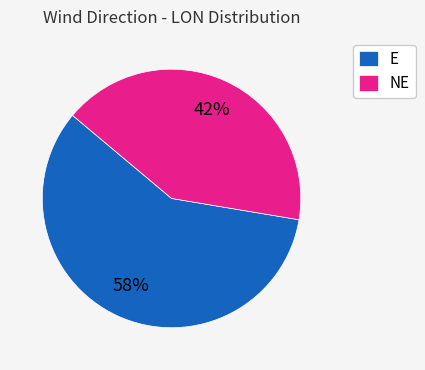

Which category has the smallest portion of the pie?

NE